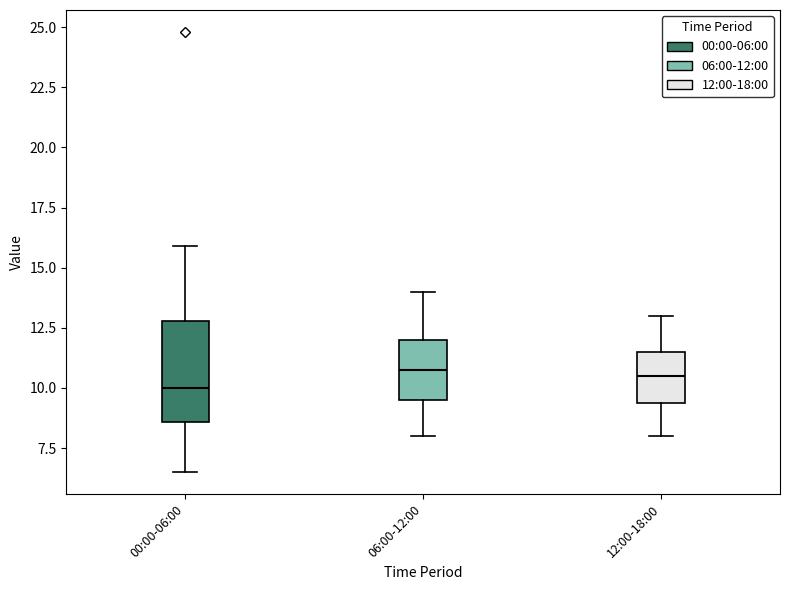

Reading left to right, transcribe this box plot: for each box, give where its median line is, the range the box spans, and where its two whiskers end, as read against the y-axis. The values are not printed on the chart, so give them approximately, as read against the axis.

00:00-06:00: median 10.0, box 8.5 to 13.0, whiskers 6.5 to 16.0
06:00-12:00: median 11.0, box 9.5 to 12.0, whiskers 8.0 to 14.0
12:00-18:00: median 10.5, box 9.5 to 11.5, whiskers 8.0 to 13.0